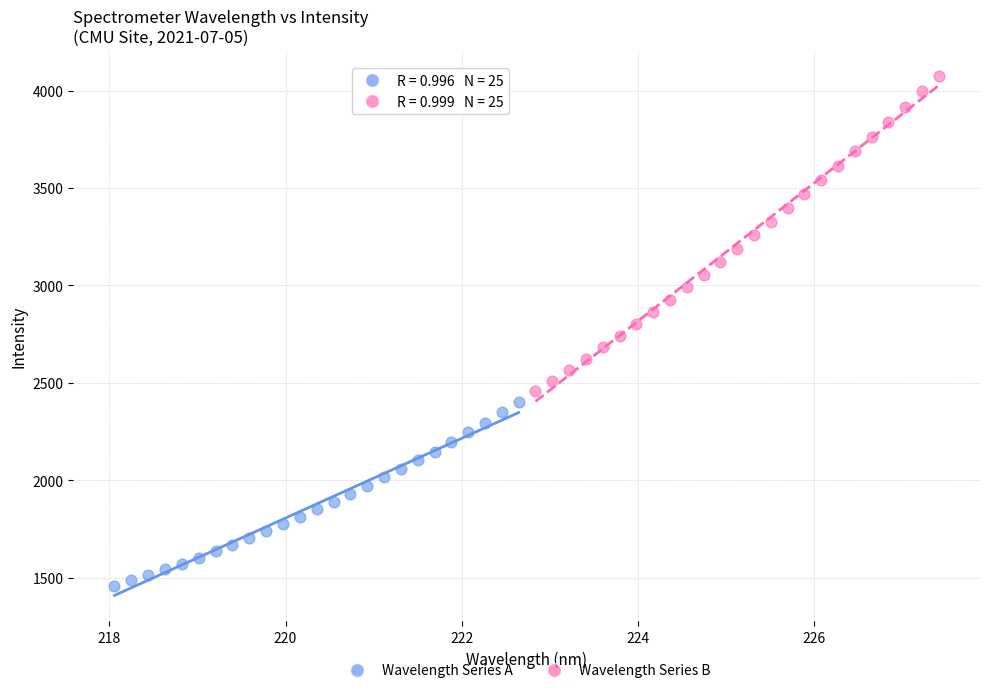

Which series contains the lowest Y value?

Wavelength Series A